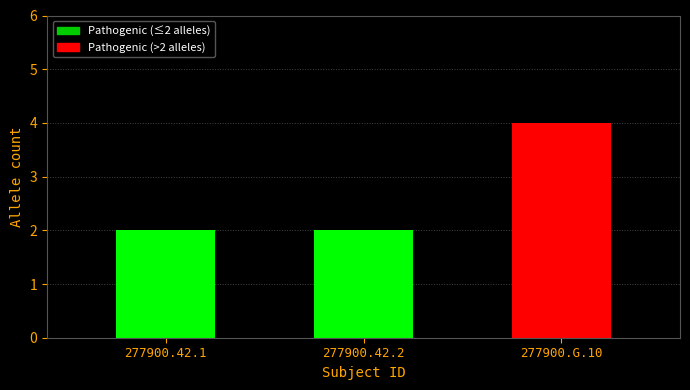

Count the number of data series in this chart.

1